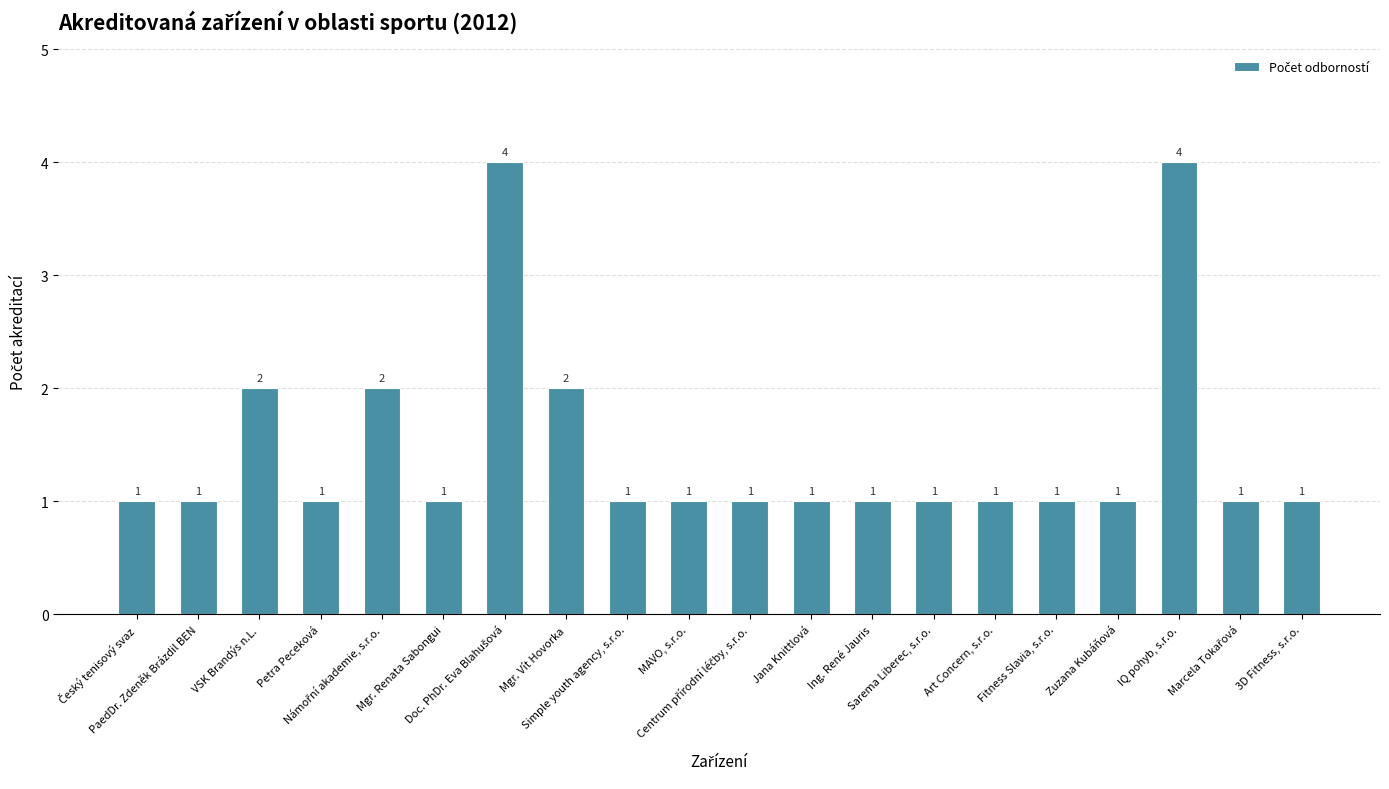

What position from the left is Ing. René Jauris?

13